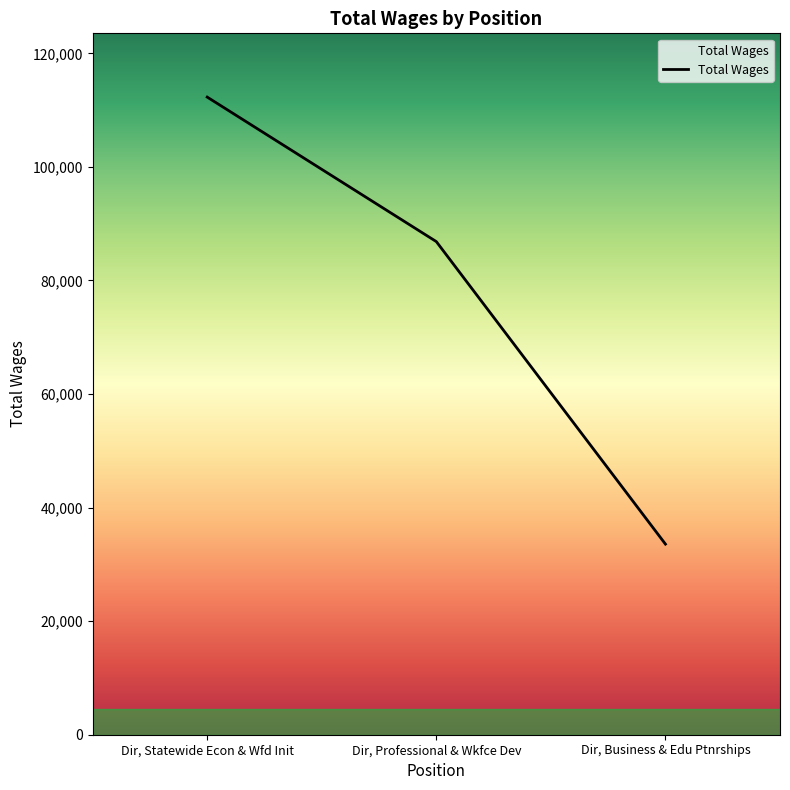

The value at Dir, Statewide Econ & Wfd Init is 112295. True or false?

True